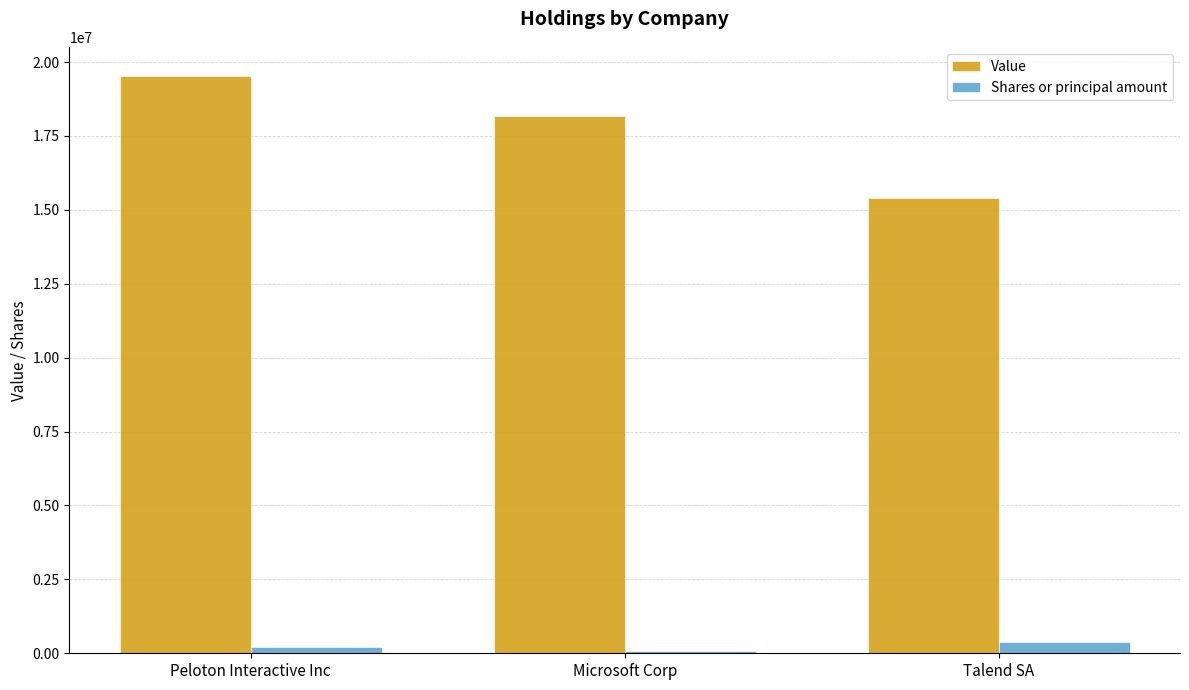

Reading left to right, extract all data points from this chart.

Value: 19525000	18161000	15391000
Shares or principal amount: 196747	86344	394241